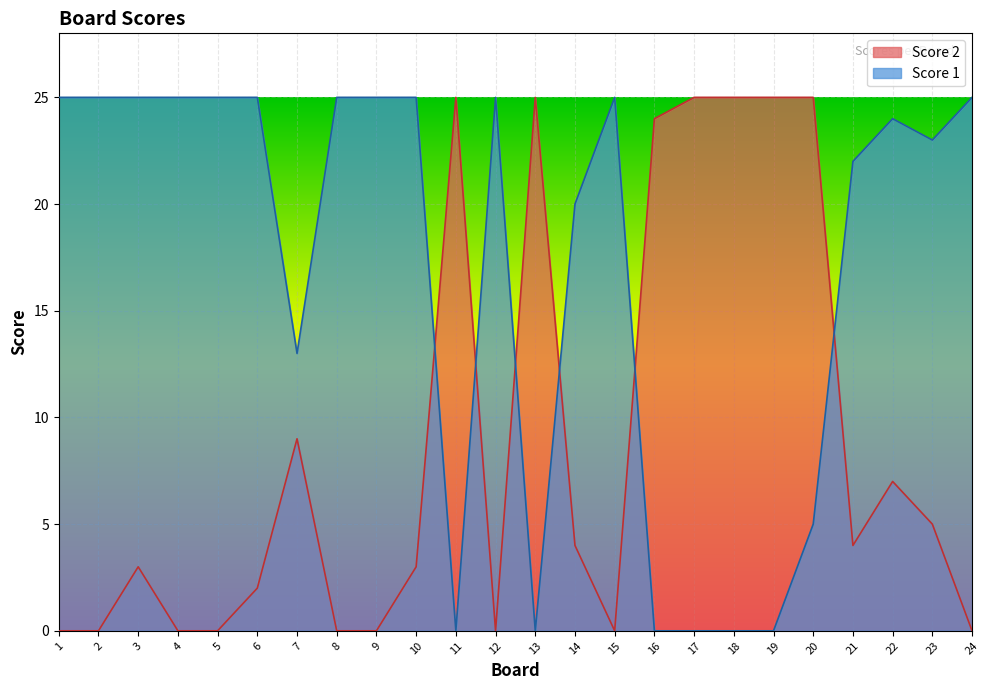

What is the difference between the highest and lowest values at 9?

25